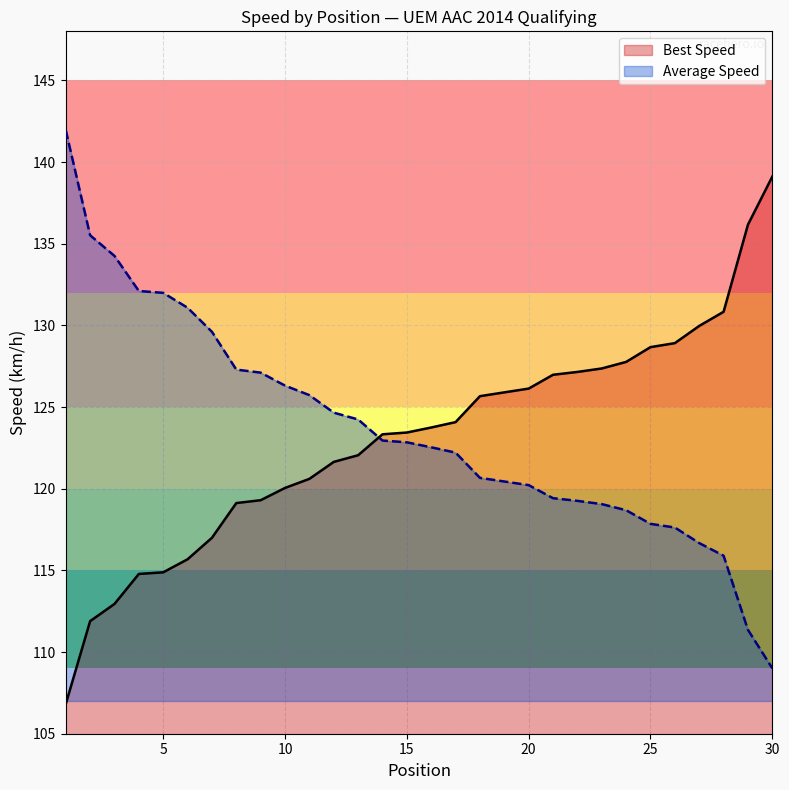

Which has a higher value, 5 or 28?

28